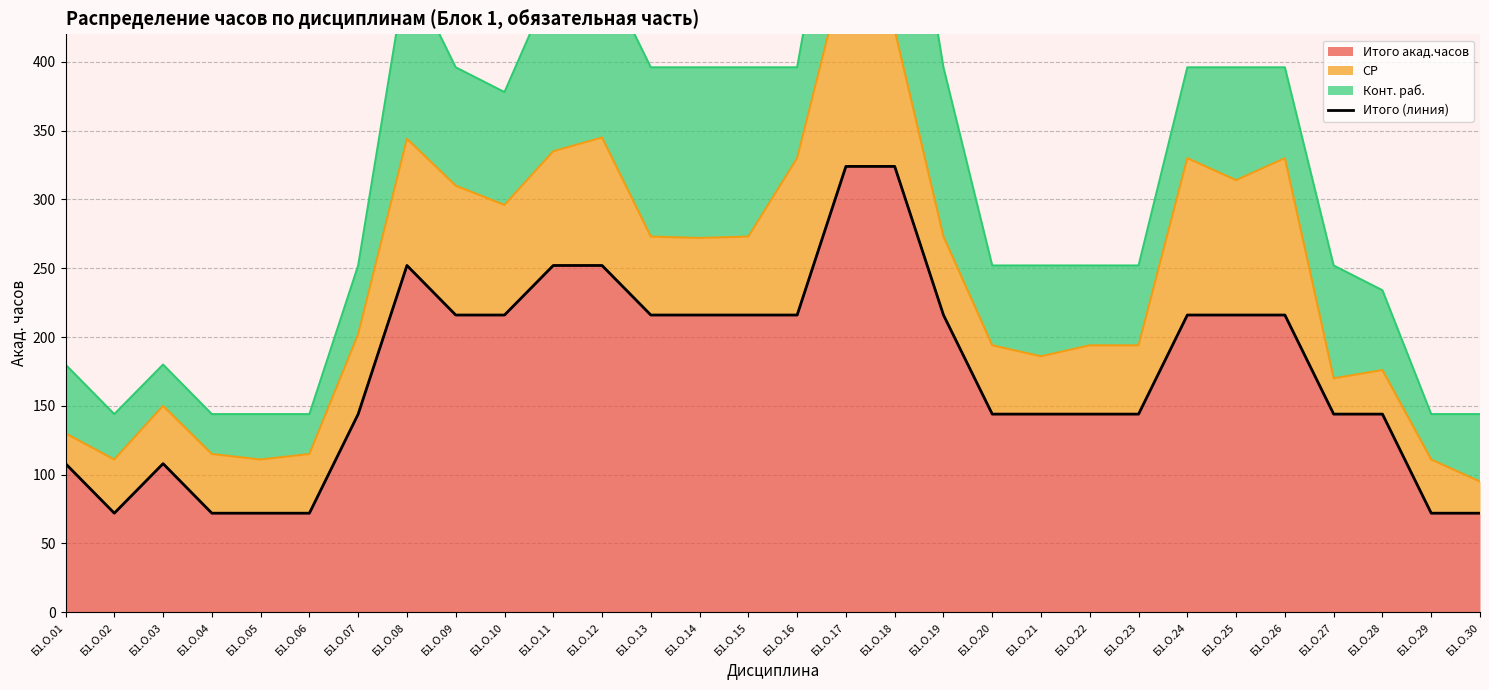

Count the number of categories in the chart.

30